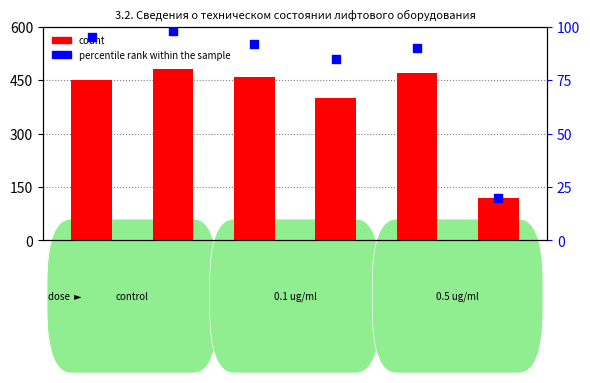

Which series contains the lowest Y value?

percentile rank within the sample